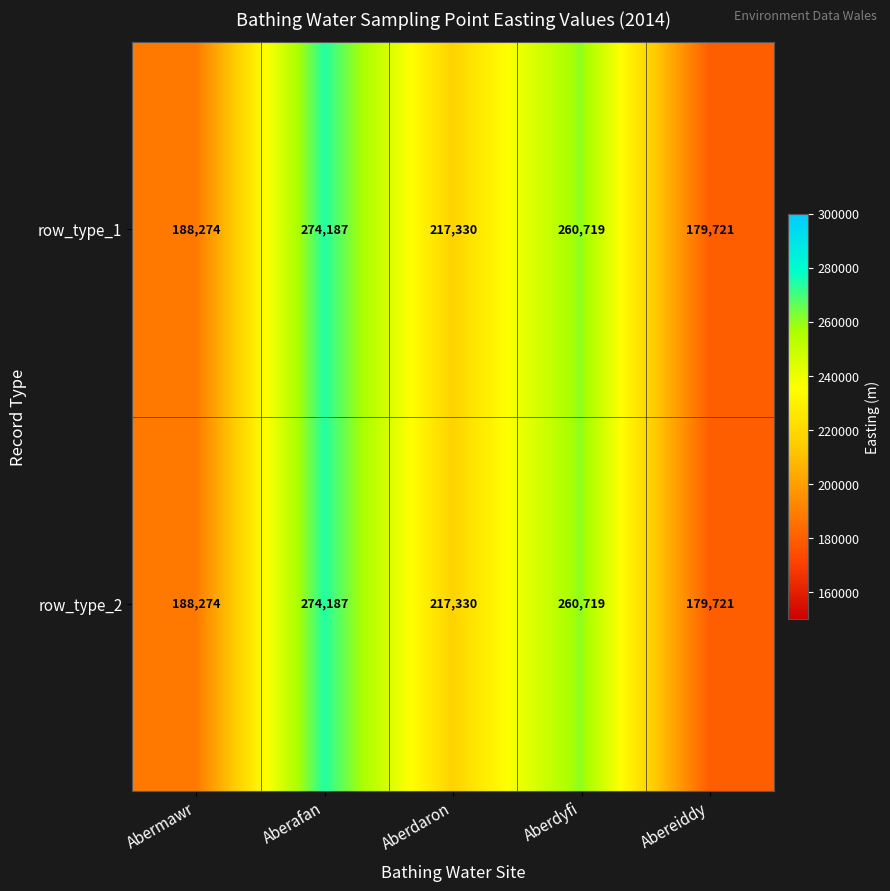

What is the greatest value displayed?

274187